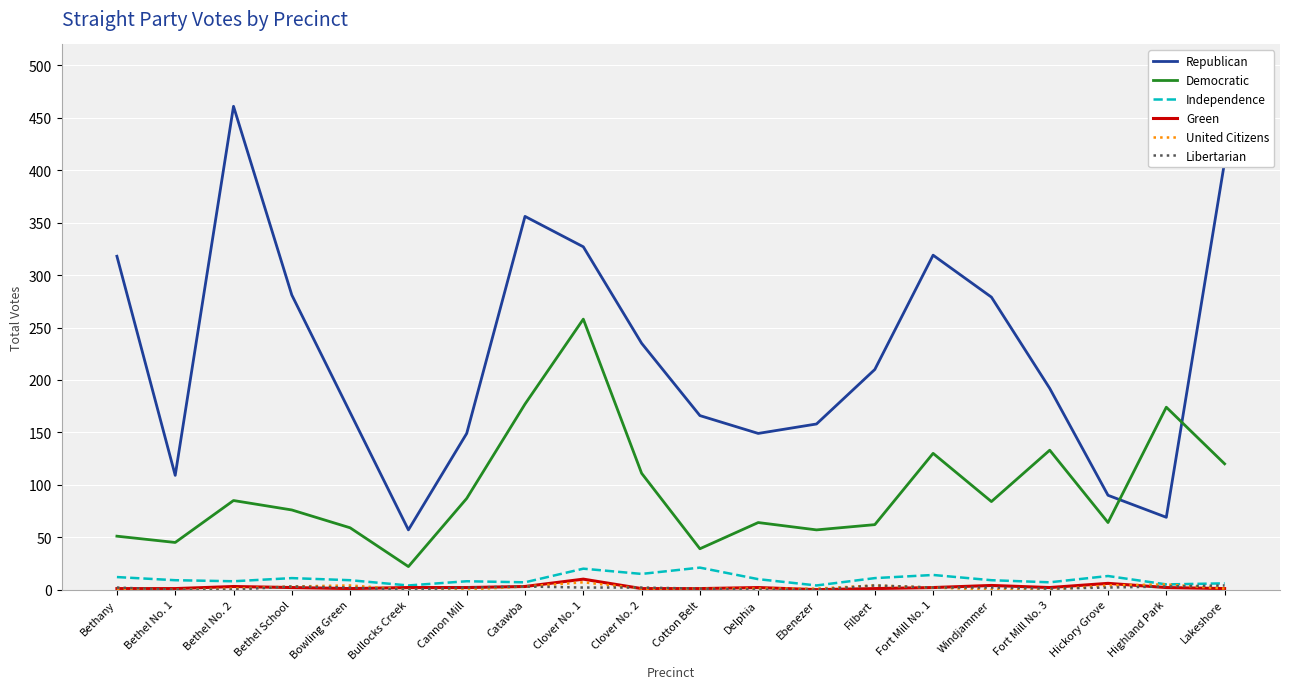

Which category has the lowest value in the Republican series?

Bullocks Creek